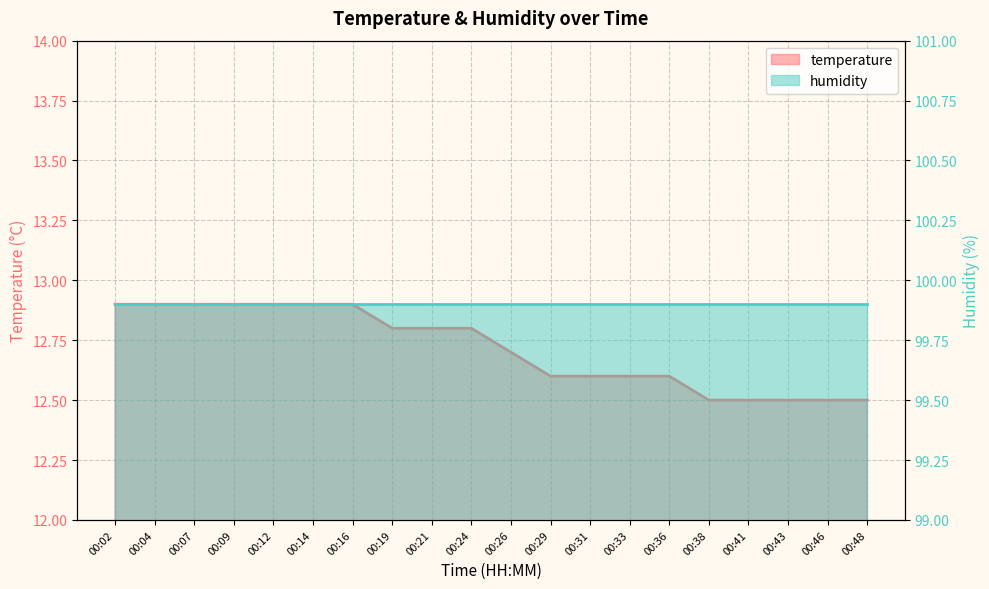

True or false: the data shows 12.5 at 00:38.

True